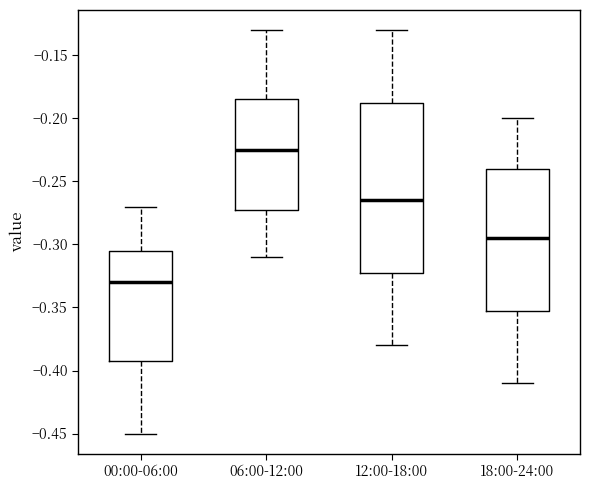

Reading left to right, read every box against the y-axis: the position of its median line, the range the box covers, and the ends of its whiskers. The values are not printed on the chart, so give them approximately, as read against the axis.

00:00-06:00: median -0.330, box -0.390 to -0.305, whiskers -0.450 to -0.270
06:00-12:00: median -0.225, box -0.270 to -0.185, whiskers -0.310 to -0.130
12:00-18:00: median -0.265, box -0.320 to -0.185, whiskers -0.380 to -0.130
18:00-24:00: median -0.295, box -0.350 to -0.240, whiskers -0.410 to -0.200